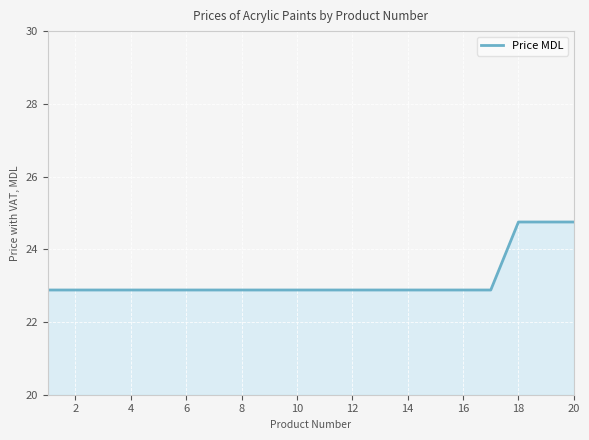

Does the chart display data point markers on the line(s)?

No